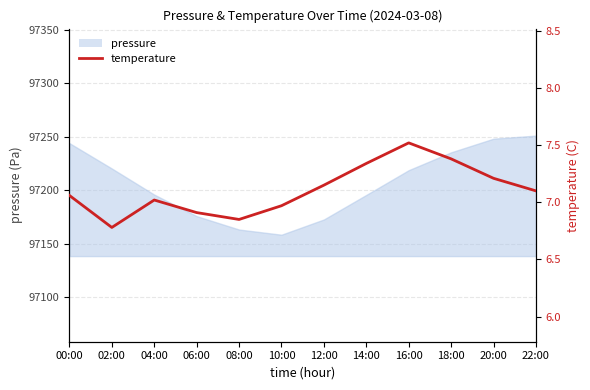

What is the smallest value displayed?

6.8